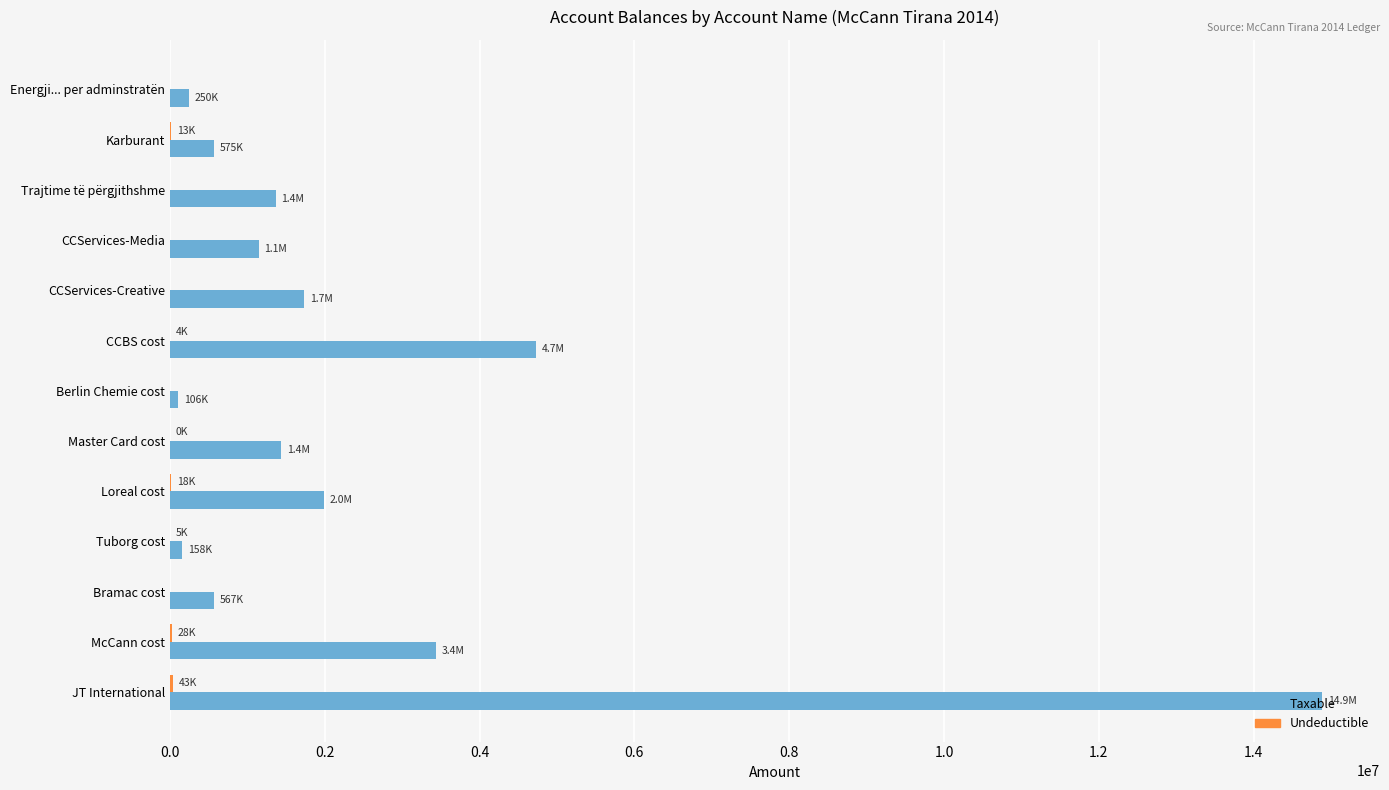

At which label is Taxable closest to 7496879?

CCBS cost